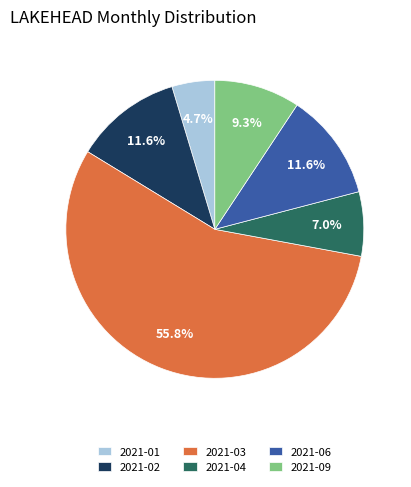

True or false: 2021-03 accounts for 56% of the total.

True